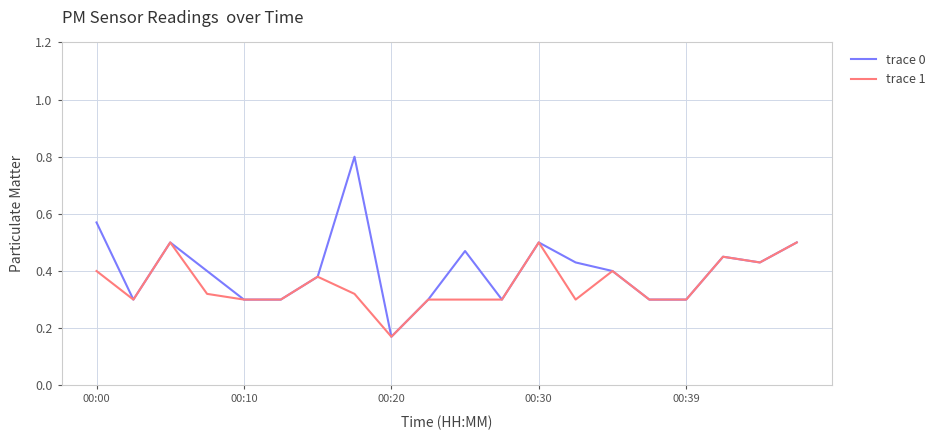

List the series in order of their overall mean, lowest first.

trace 1, trace 0